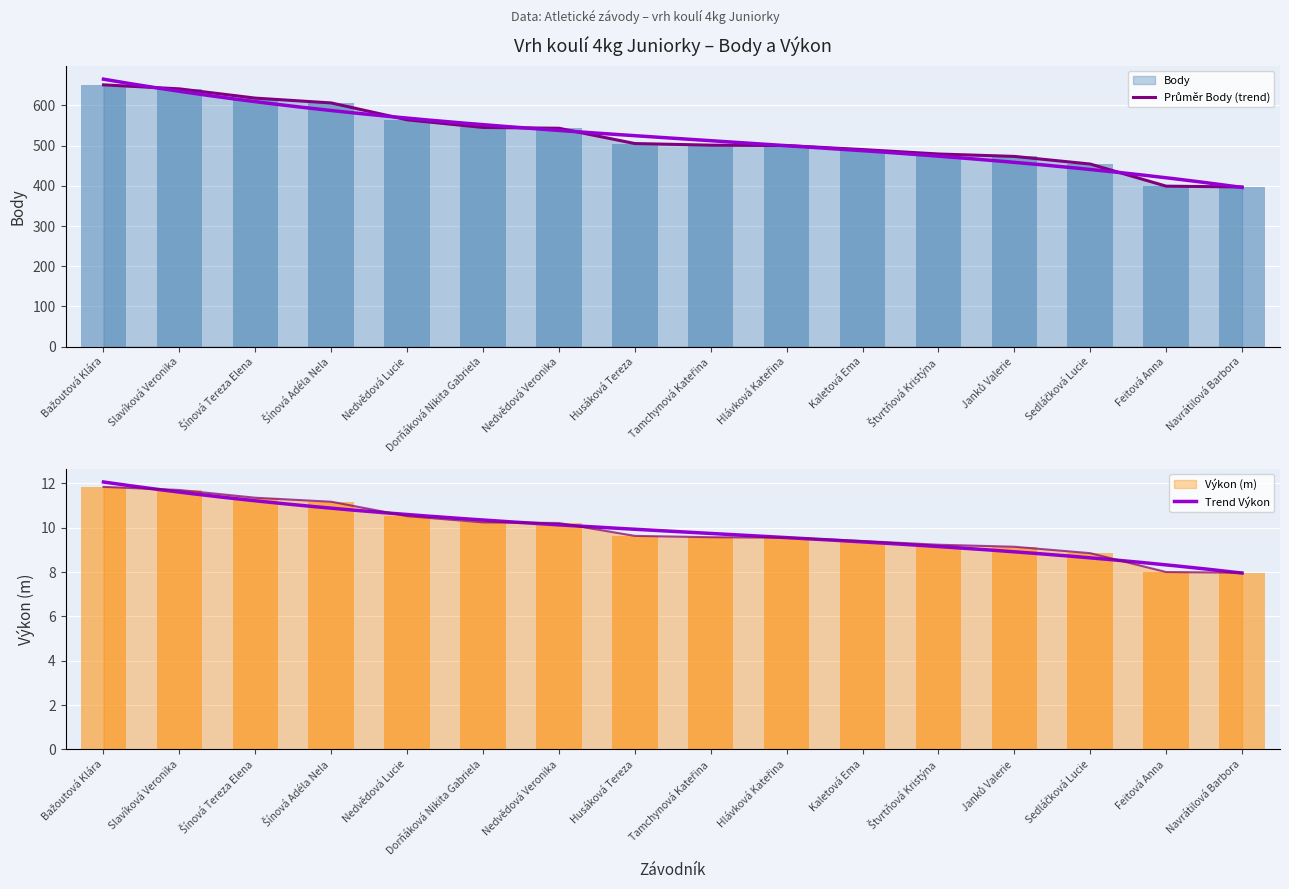

Is it true that Výkon equals 11.7 at Slavíková Veronika?

True